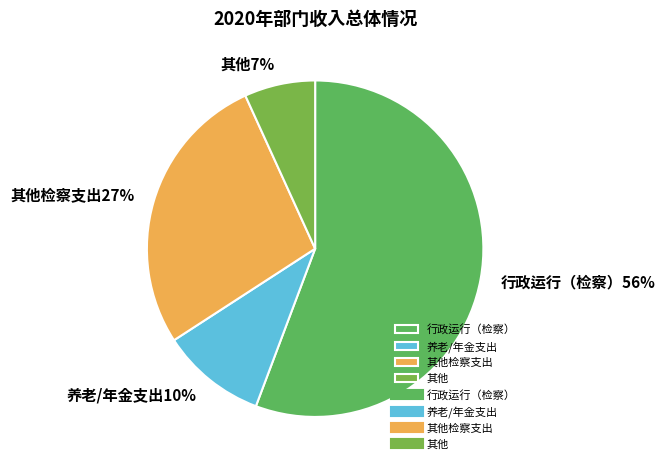

To the nearest percent, what is the difference between the largest and smallest slice percentages?

49%